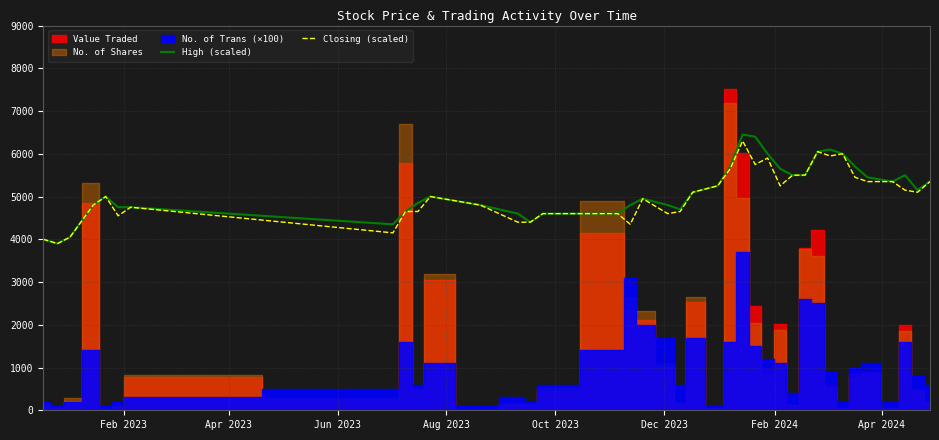

What is the lowest value of the High (scaled) series?

3900.0